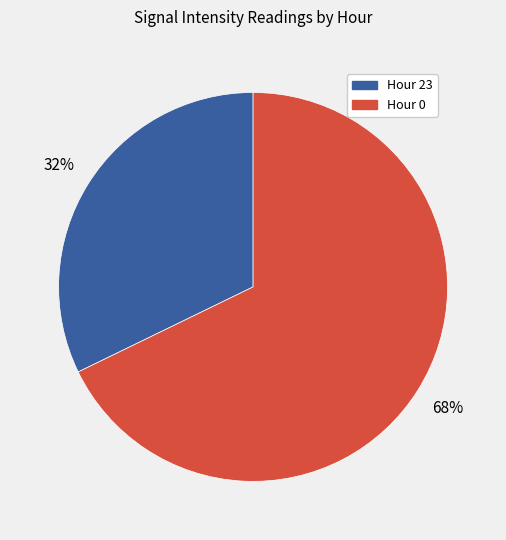

Is there any slice that represents more than half of the pie?

Yes